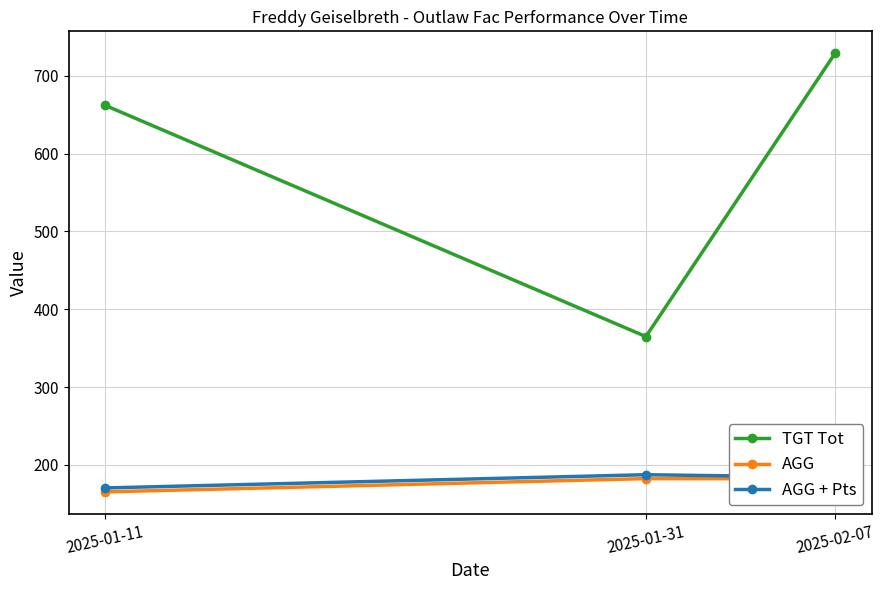

Is this an area chart (filled region under the line)?

No